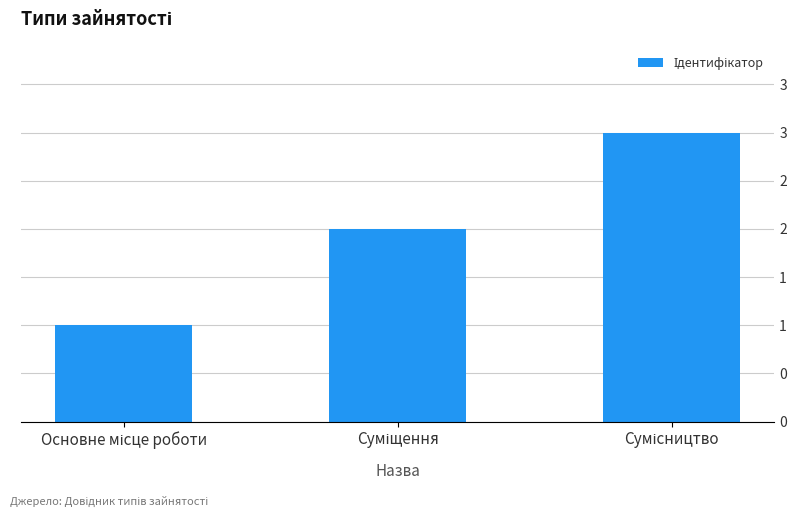

Reading right to left, transcribe all the data shown in this chart.

Сумісництво=3	Суміщення=2	Основне місце роботи=1